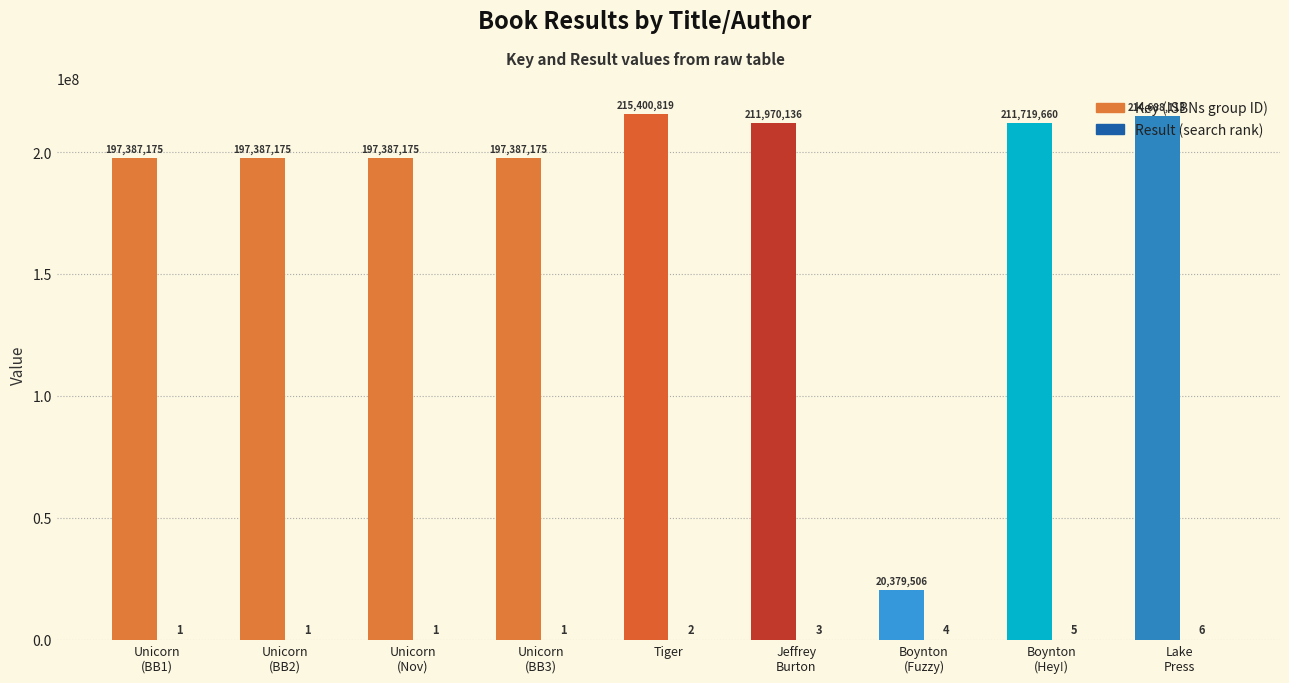

Does the chart contain stacked bars?

No